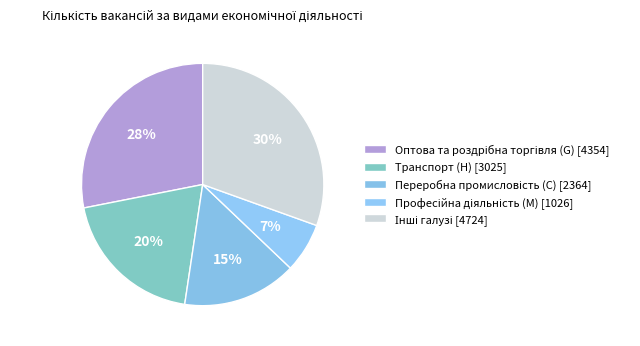

Count the number of slices in the pie.

5